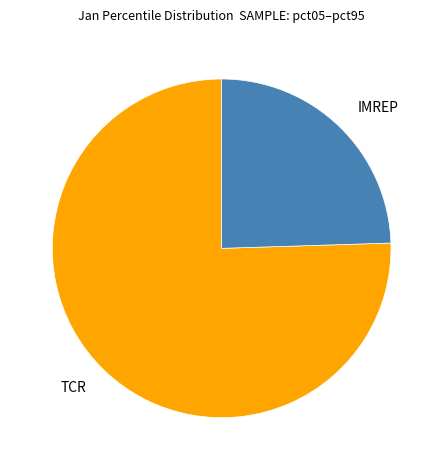

Between IMREP and TCR, which is larger?

TCR